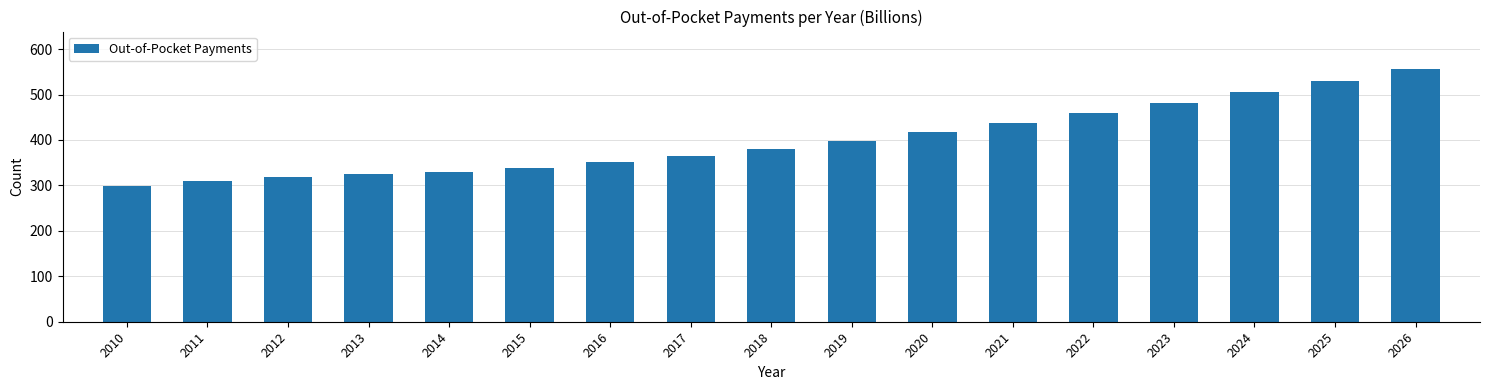

Reading left to right, what are all the values shown in this chart?

2010=299.7	2011=310.0	2012=318.3	2013=325.2	2014=330.1	2015=339.3	2016=352.5	2017=365.3	2018=379.8	2019=398.3	2020=417.3	2021=436.7	2022=459.2	2023=482.0	2024=506.0	2025=530.7	2026=555.3